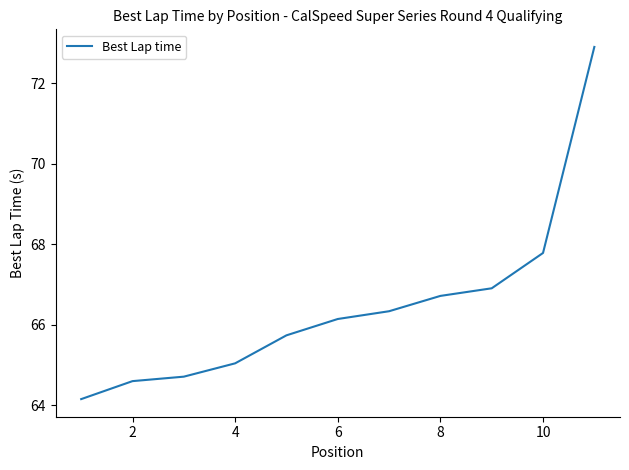

What is the maximum value shown in the chart?

72.9